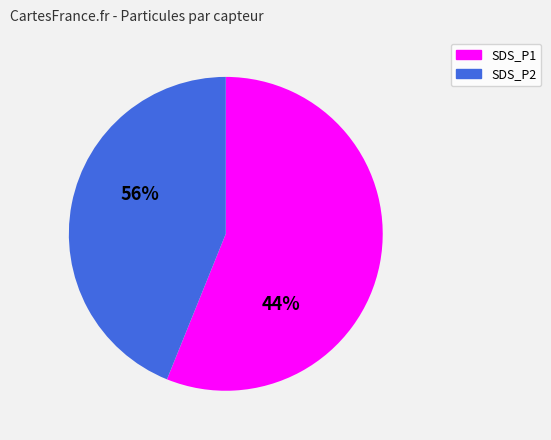

Is it true that 6 is 1% of the pie?

False